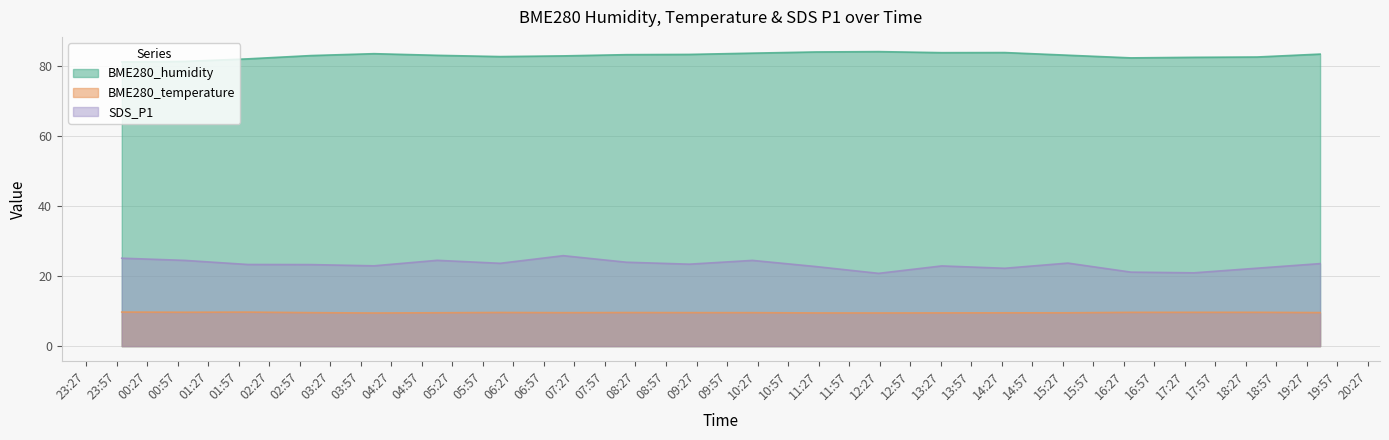

What is the label of the 13th point from the right?

2024/02/08 07:16